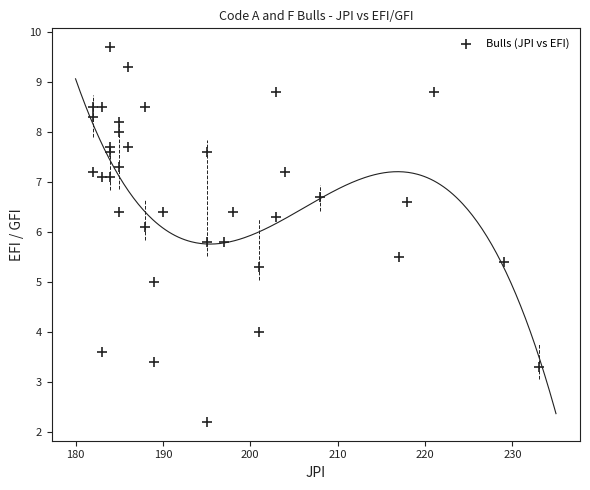

What is the range of Y values (max minus min)?

7.5